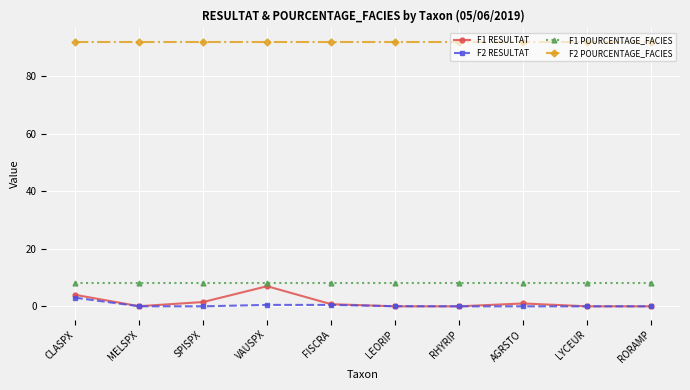

True or false: F1 POURCENTAGE_FACIES and F1 RESULTAT intersect in this chart.

False